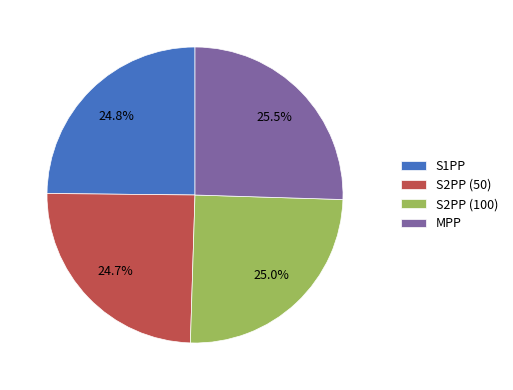

What is the total percentage of MPP and S2PP (100)?

50.5%